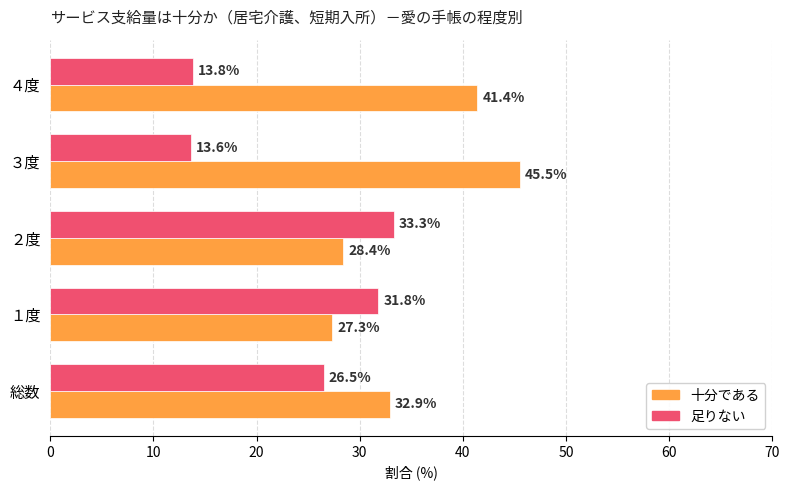

Is it true that 十分である equals 66.3 at ３度?

False